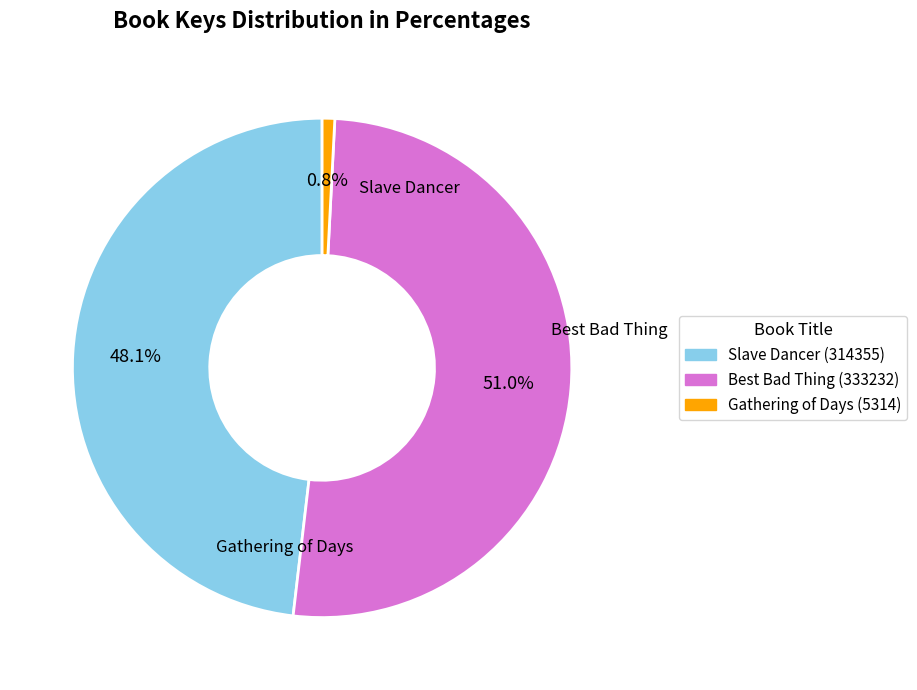

What is the ratio of the value at Best Bad Thing (333232) to the value at Gathering of Days (5314)?

62.7